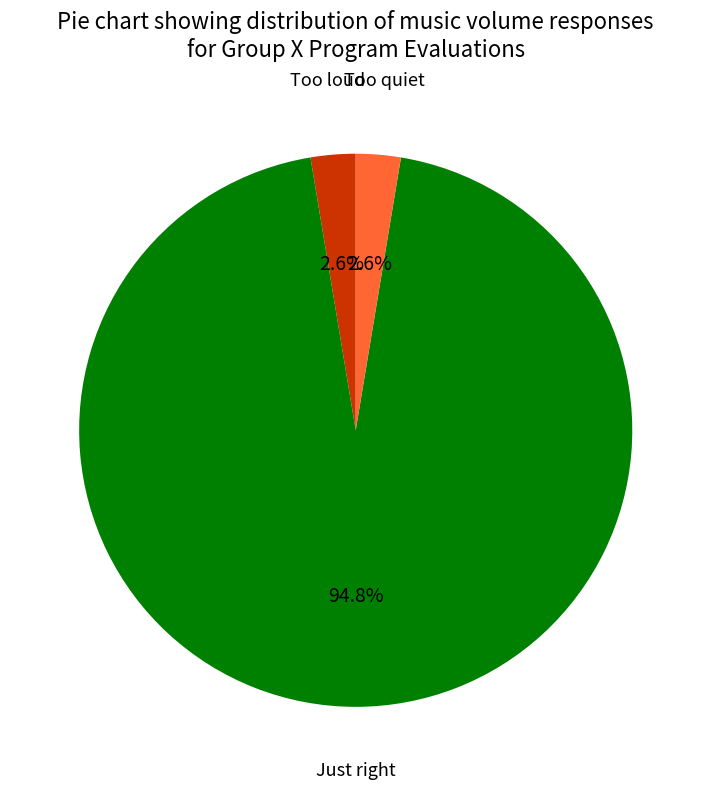

What percentage is NOT represented by Too loud?

97.4%